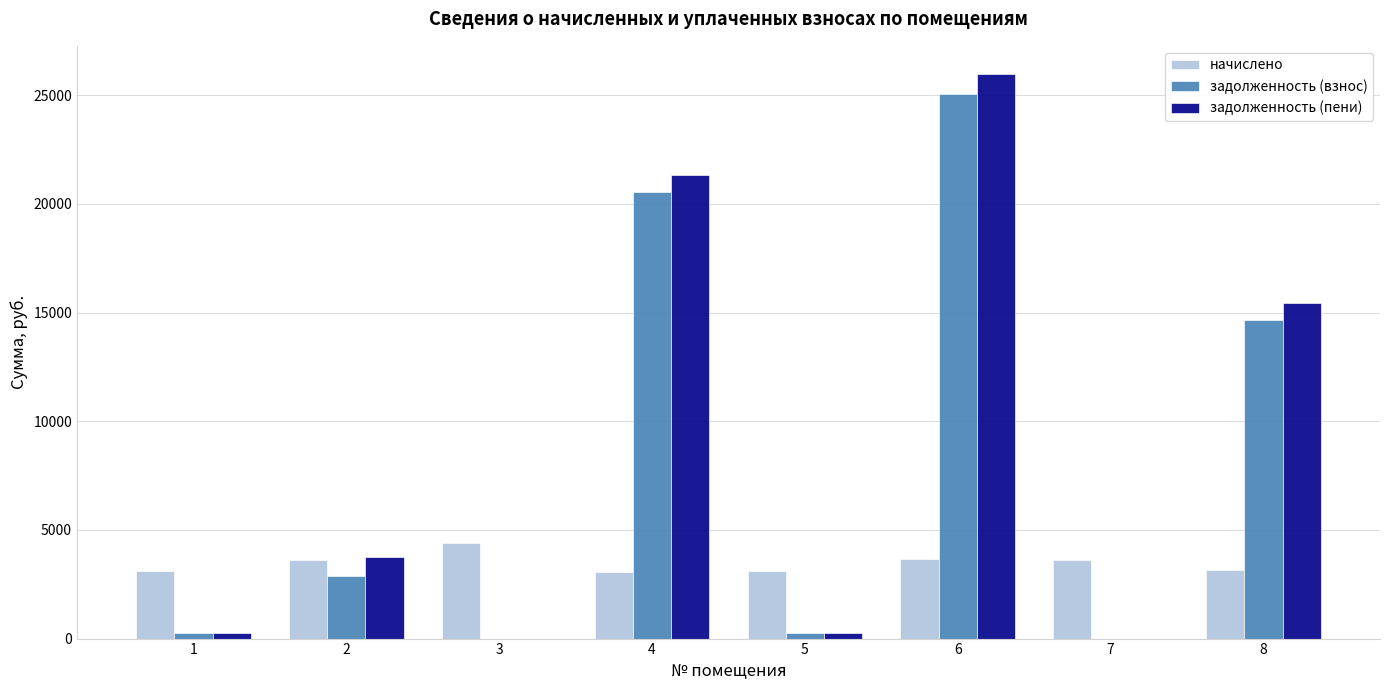

True or false: задолженность (взнос) has a value of 27277.9 at 4.

False